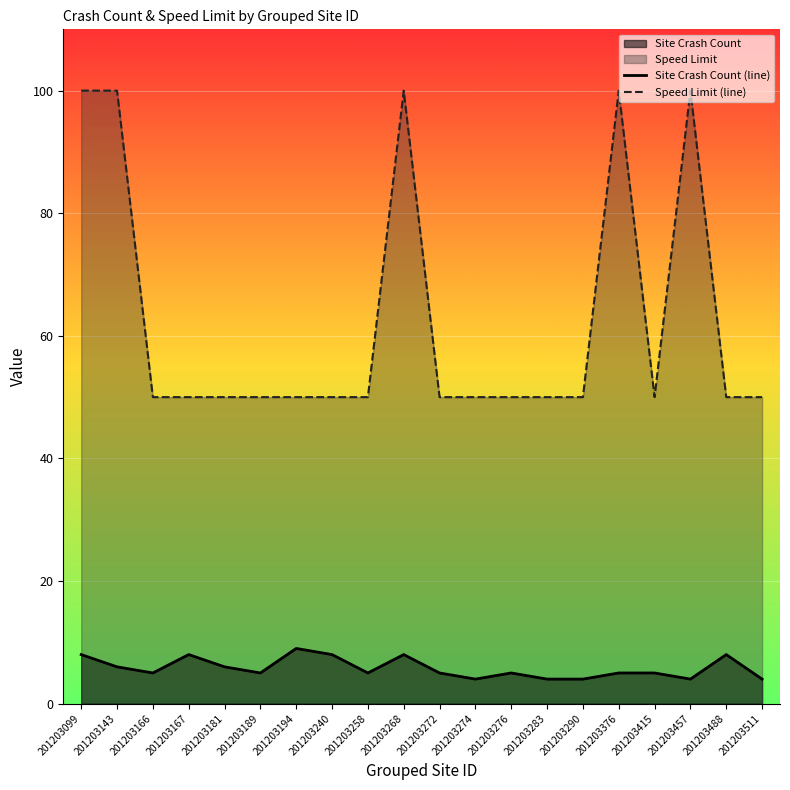

What is the value of the Speed Limit (line) point at the 7th from the left?

50